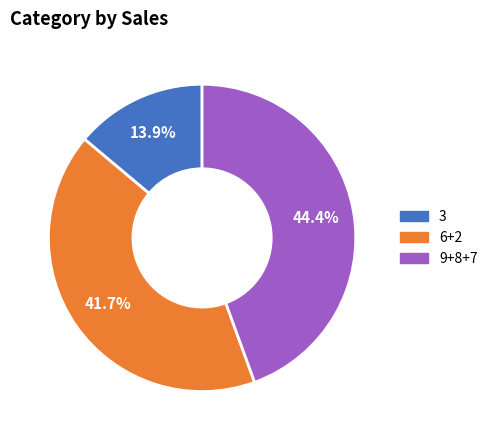

Is there a majority slice in this chart?

No